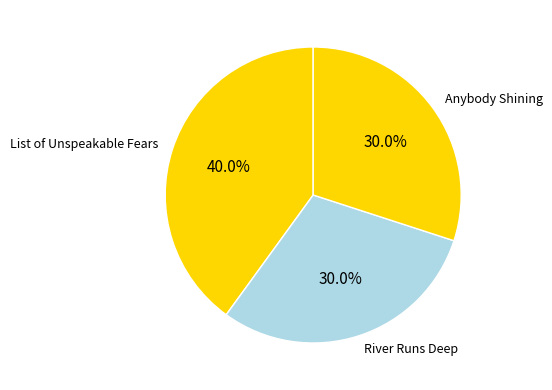

How many segments does this pie chart have?

3